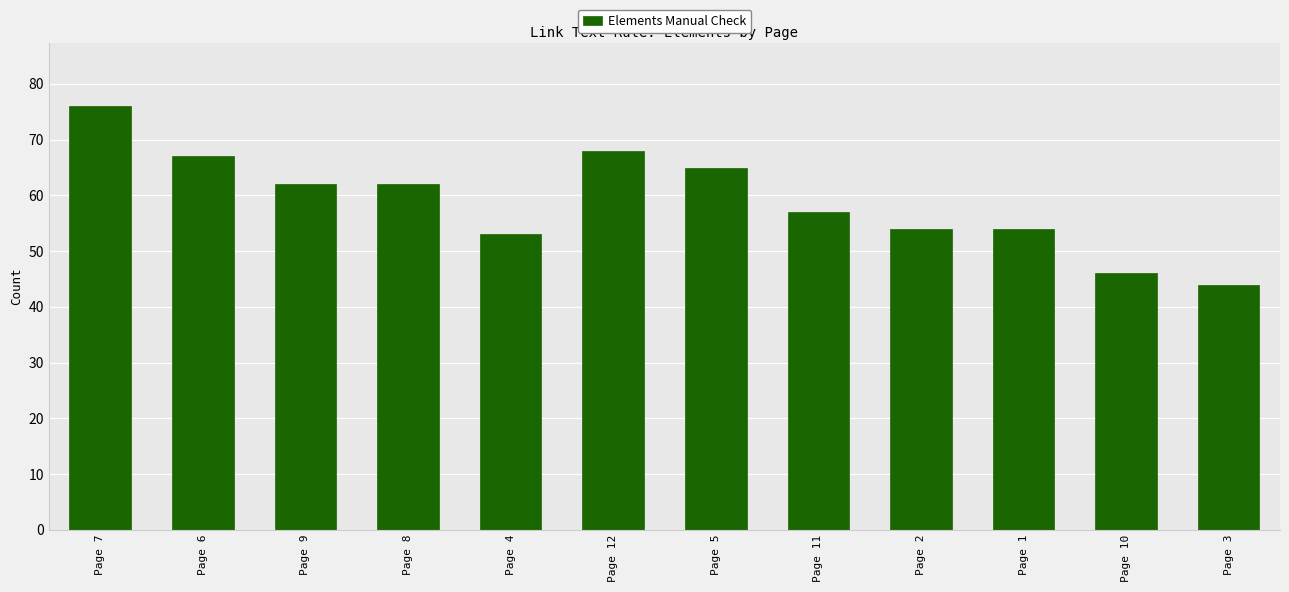

Does the chart contain any negative values?

No